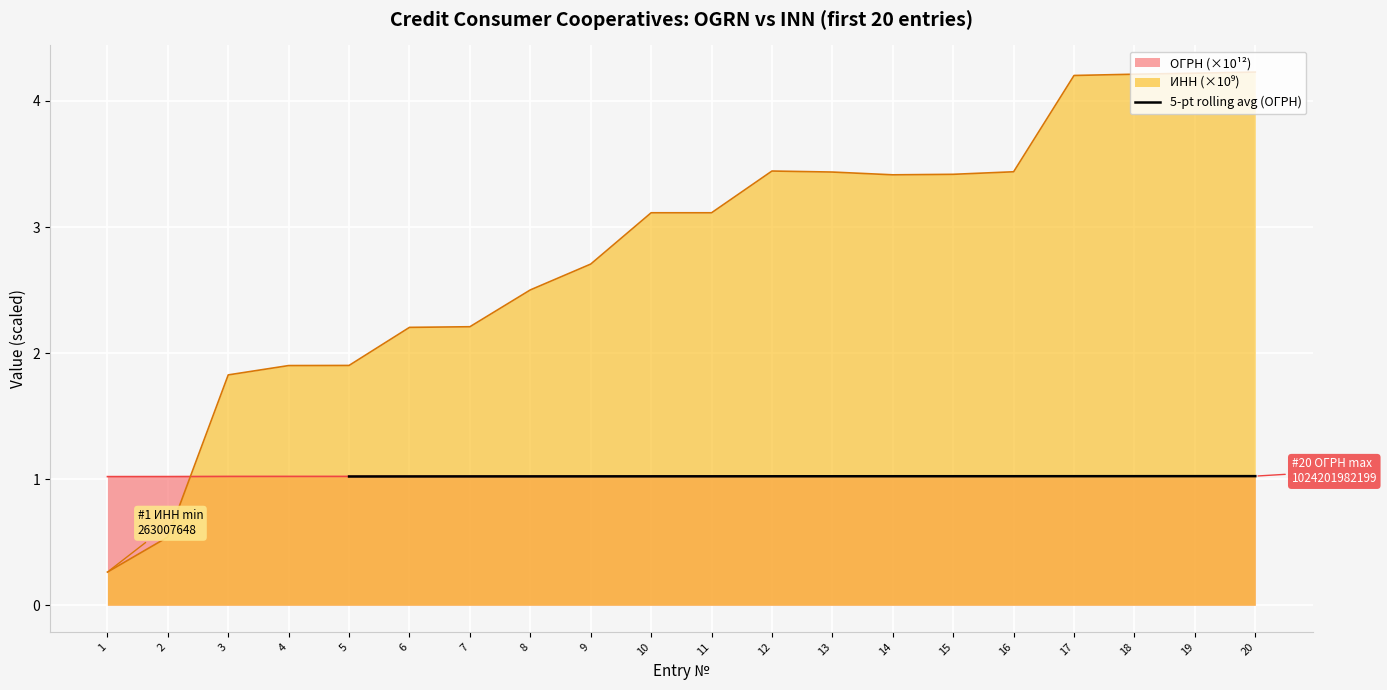

The 5-pt rolling avg (ОГРН) series shows 0.7 at 13. True or false?

False